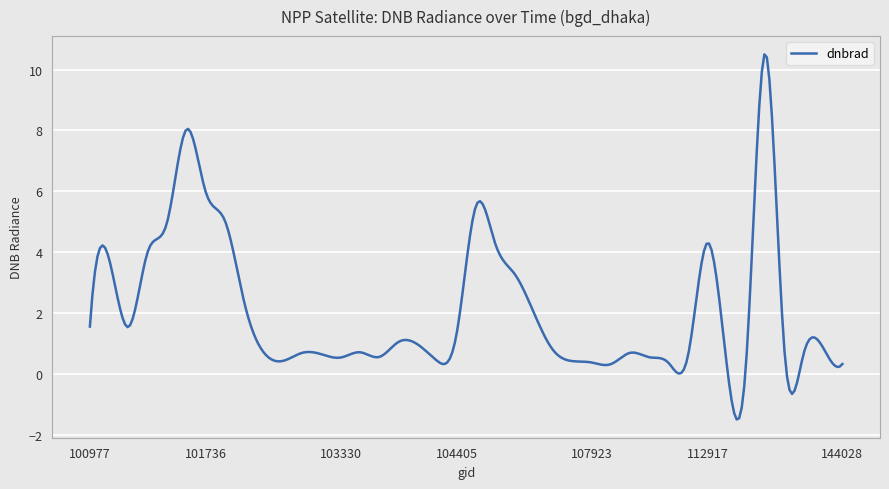

What is the greatest value displayed?

10.5